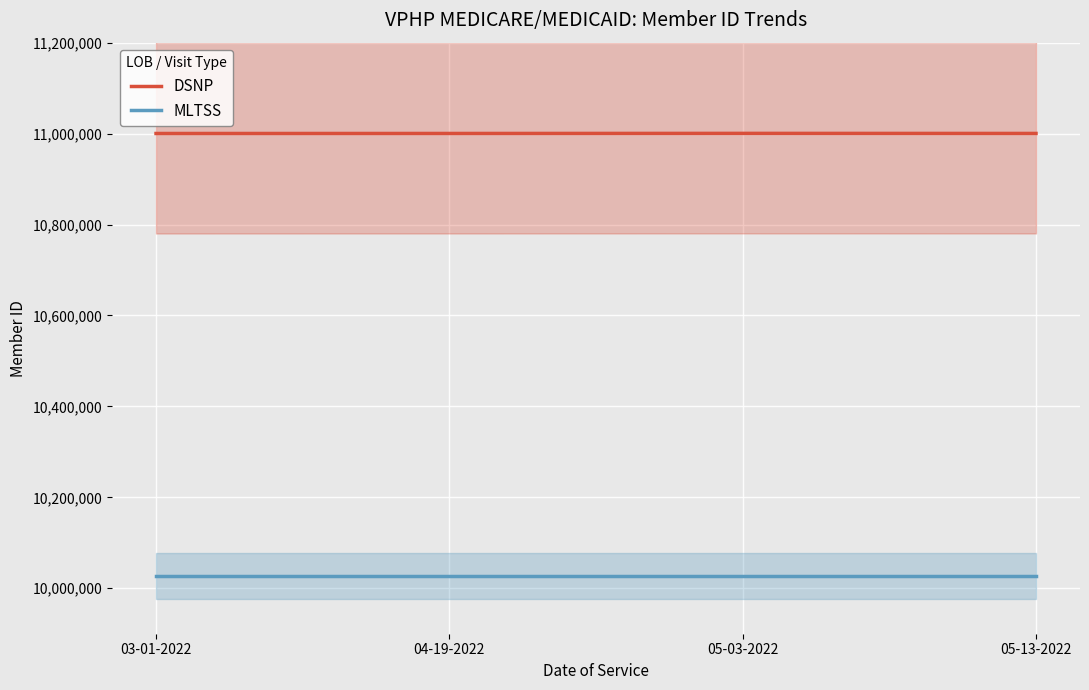

Rank the series by their maximum value, from highest to lowest.

DSNP, MLTSS